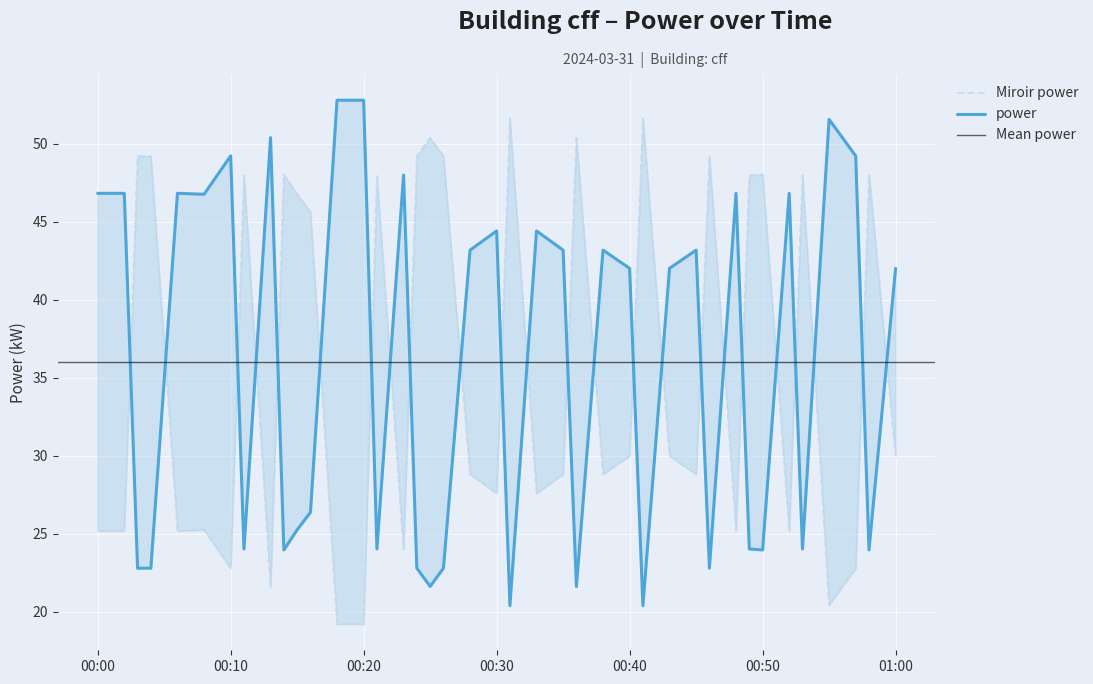

True or false: the data shows 48.0 at 00:50.

True